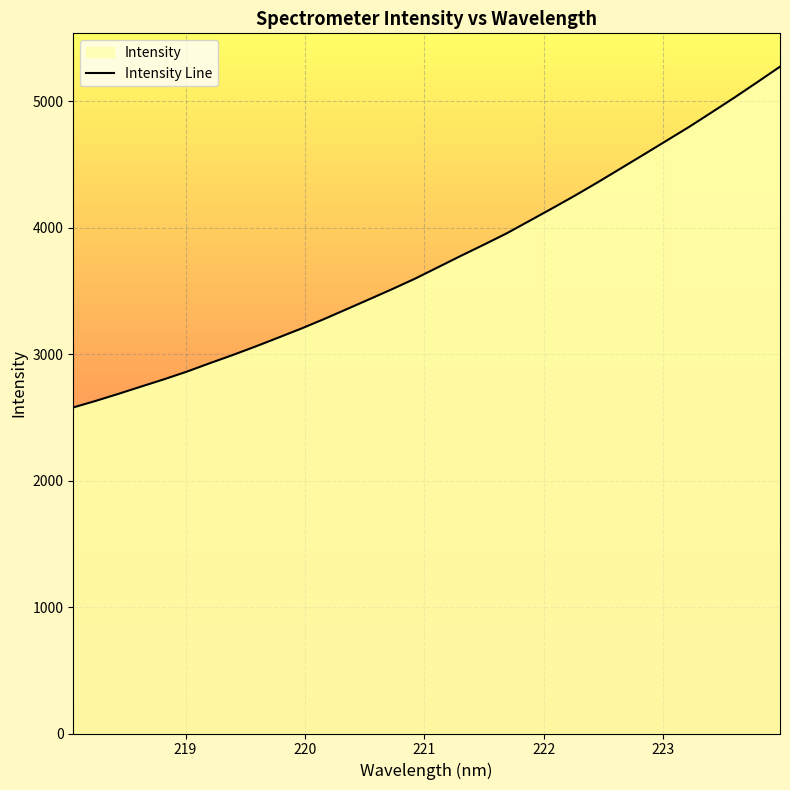

What is the maximum value shown in the chart?

5271.7